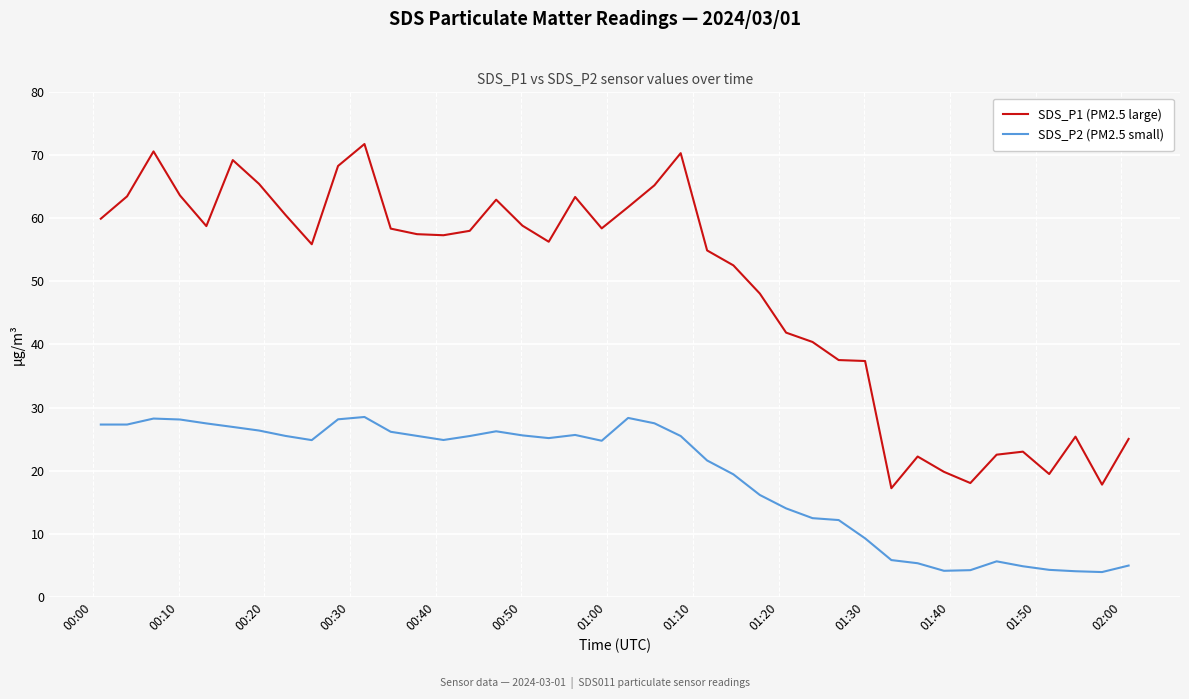

List the series in order of their peak value, lowest first.

SDS_P2 (PM2.5 small), SDS_P1 (PM2.5 large)